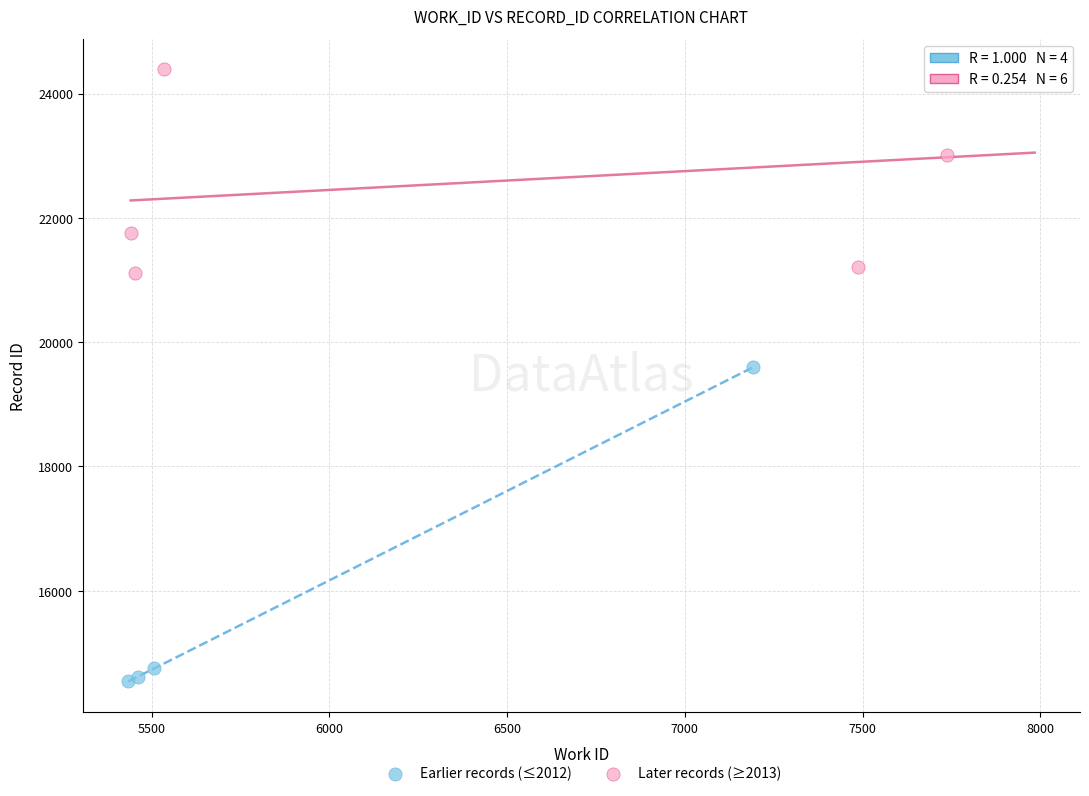

Which series contains the highest Y value?

Later records (≥2013)